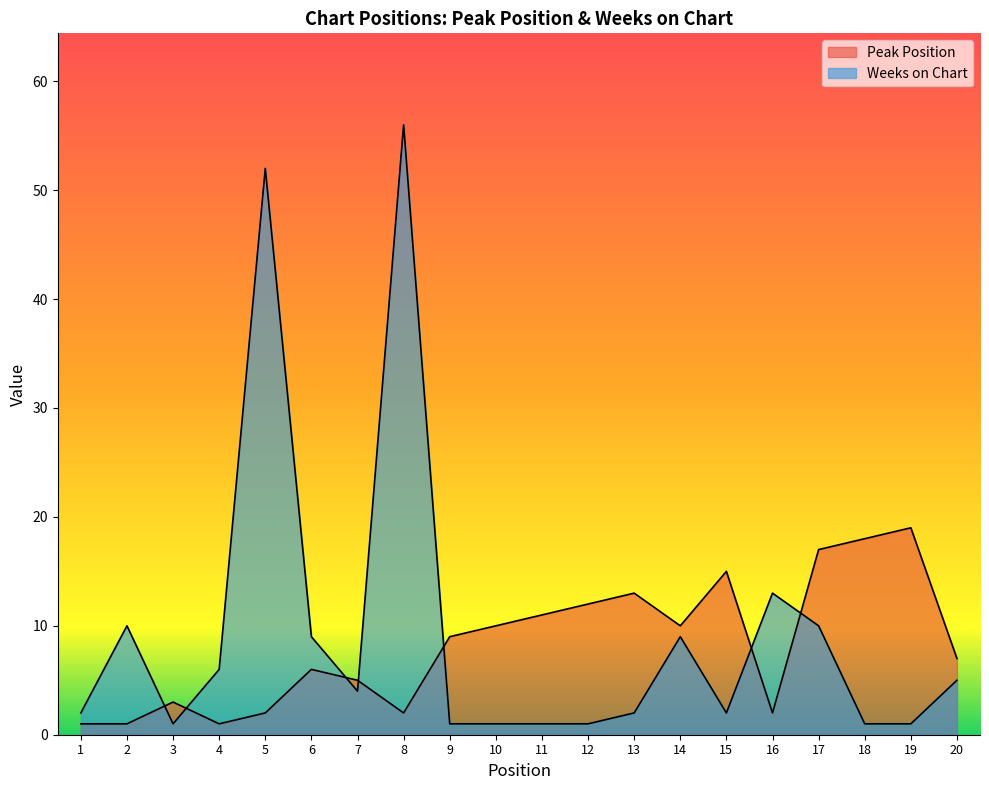

How many lines are shown in the chart?

2